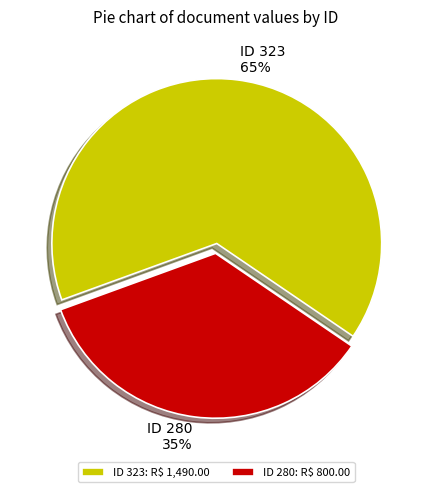

To the nearest percent, what is the difference between the largest and smallest slice percentages?

30%